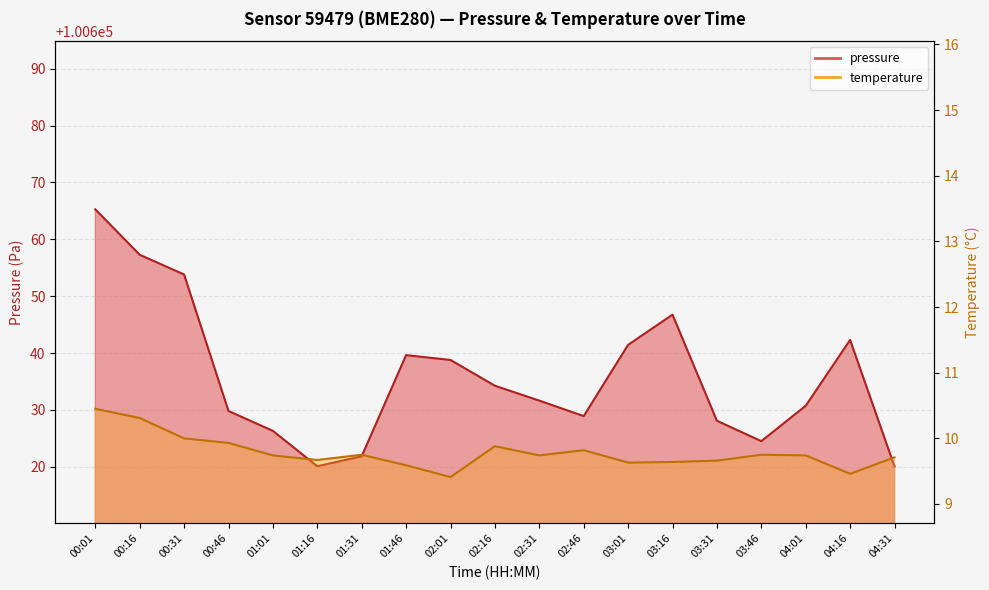

What is the value of the pressure point at the 5th from the left?

100626.3